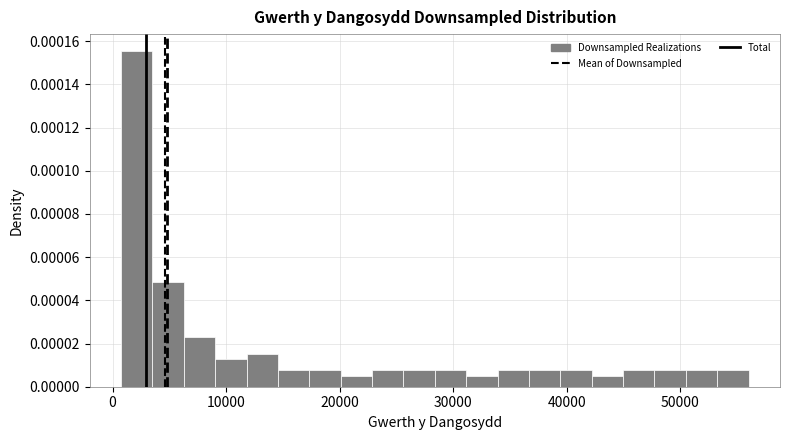

Around what value on the x-axis is the tallest bar? Give the approximate position of its centre, as read against the axis.

2000